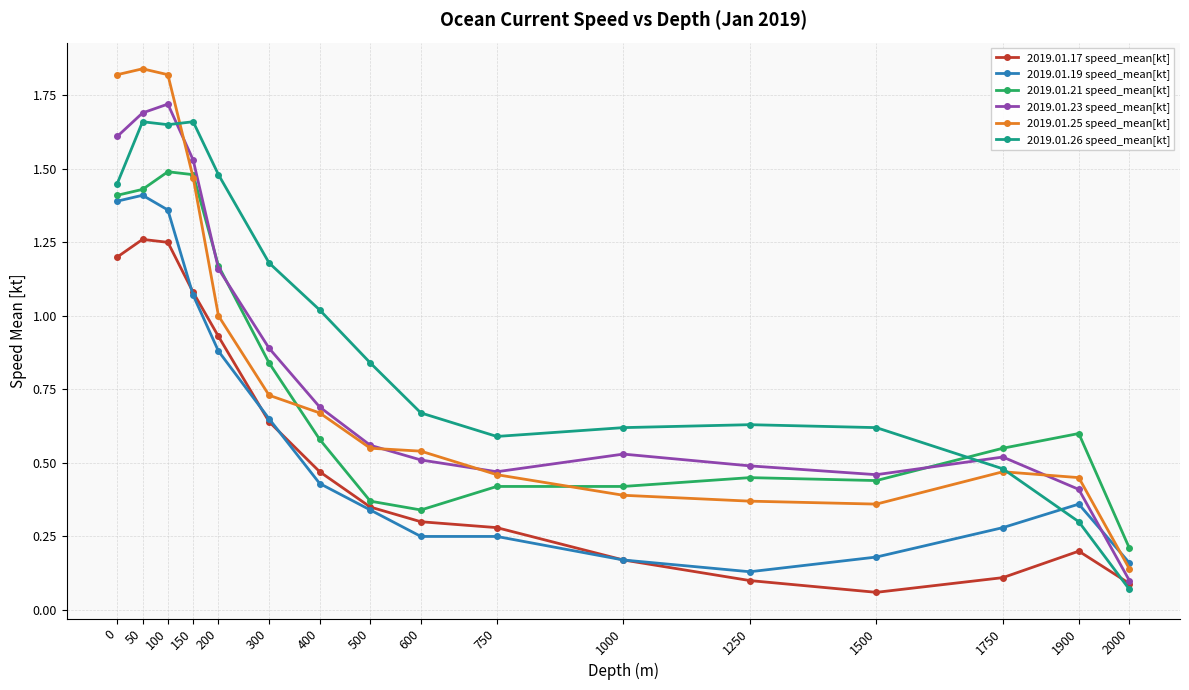

What are all the series names shown in the legend?

2019.01.17 speed_mean[kt], 2019.01.19 speed_mean[kt], 2019.01.21 speed_mean[kt], 2019.01.23 speed_mean[kt], 2019.01.25 speed_mean[kt], 2019.01.26 speed_mean[kt]